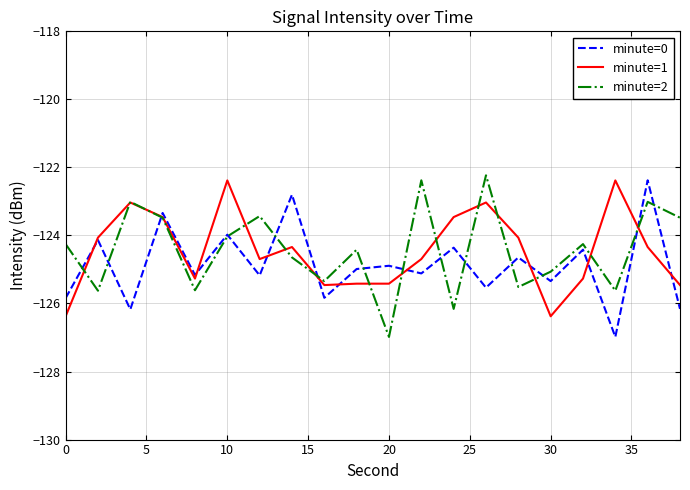

What is the smallest value displayed?

-127.0